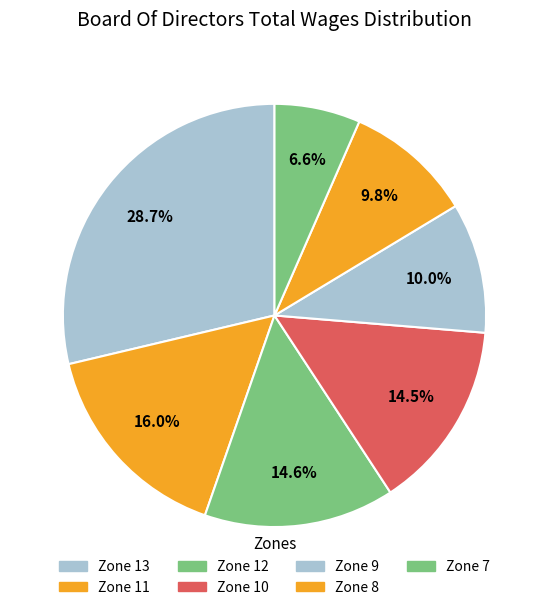

Is it true that Zone 10 is 21% of the pie?

False